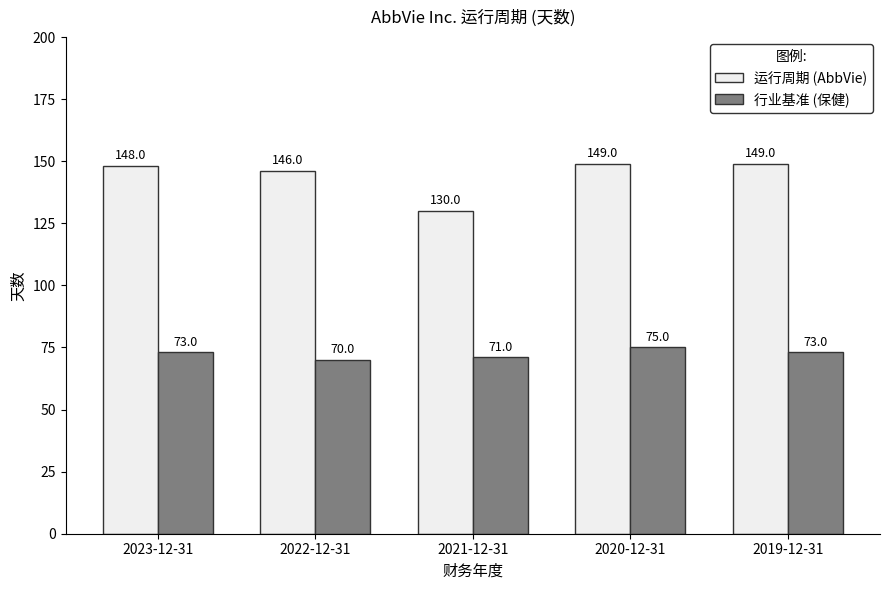

Which category has the lowest value across all series?

2022-12-31